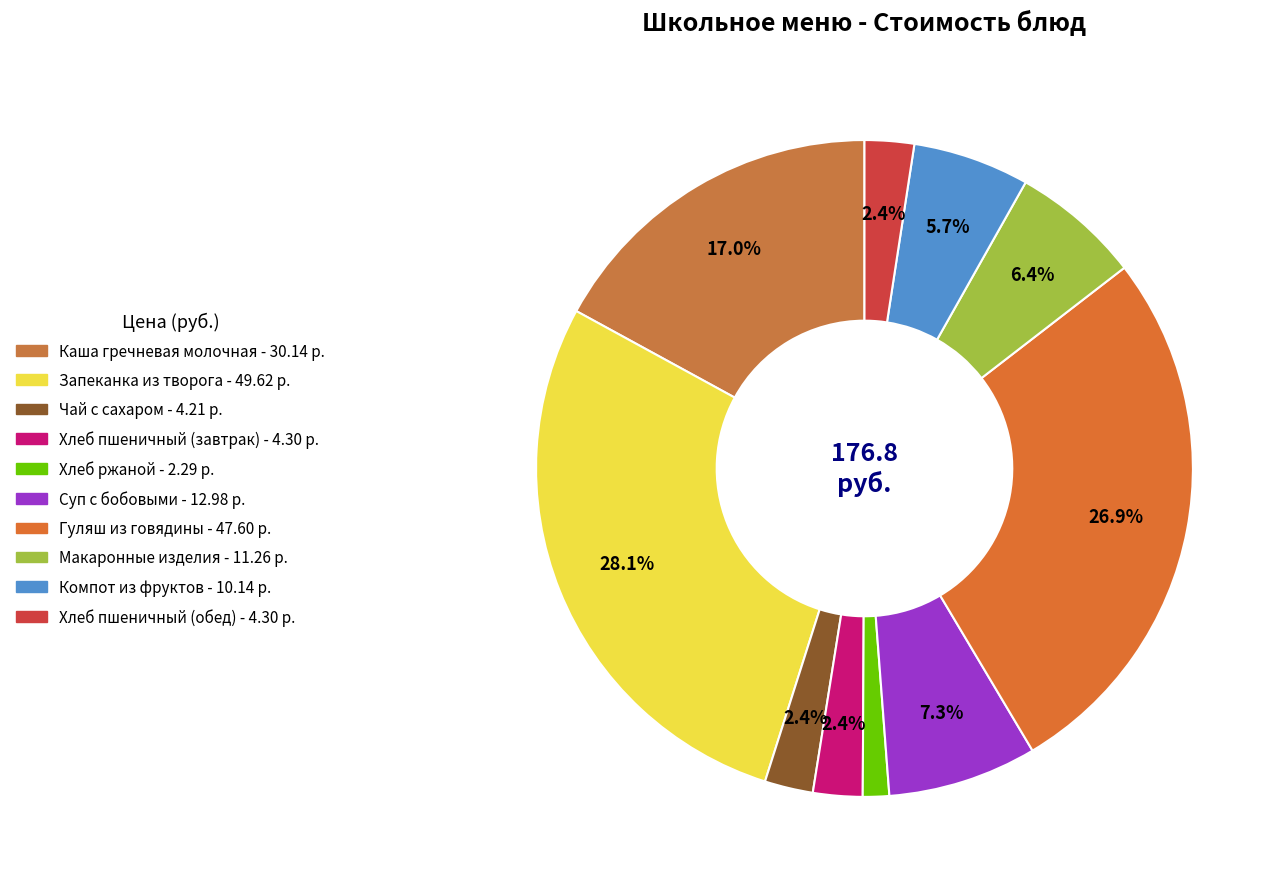

What is the ratio of the value at Запеканка из творога to the value at Суп с бобовыми?

3.8